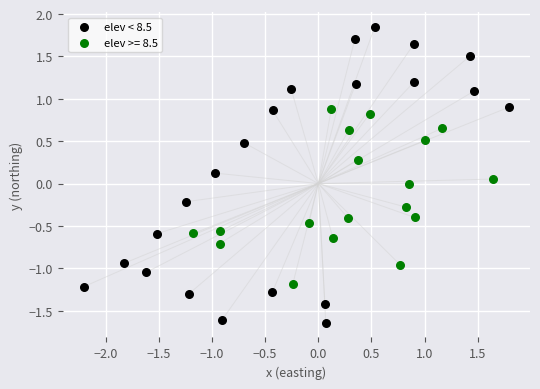

Which series contains the lowest Y value?

elev < 8.5